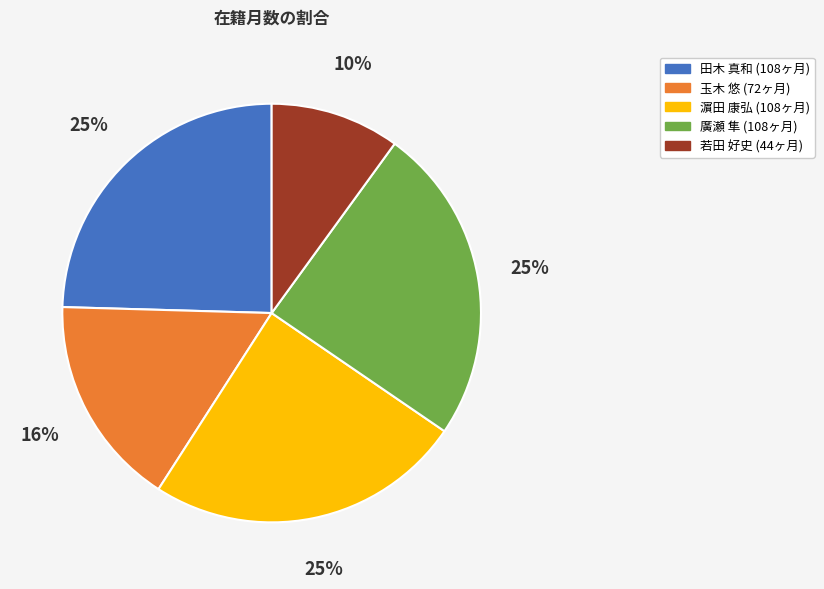

To the nearest percent, what is the difference between the largest and smallest slice percentages?

15%